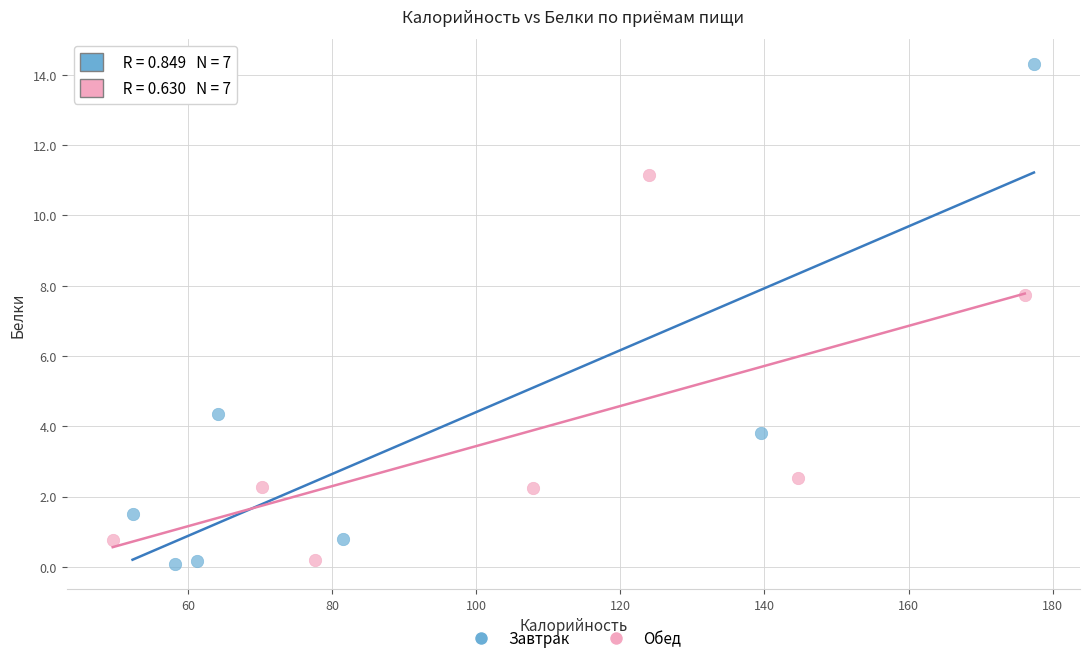

Which series has the largest Y range (max minus min)?

Завтрак